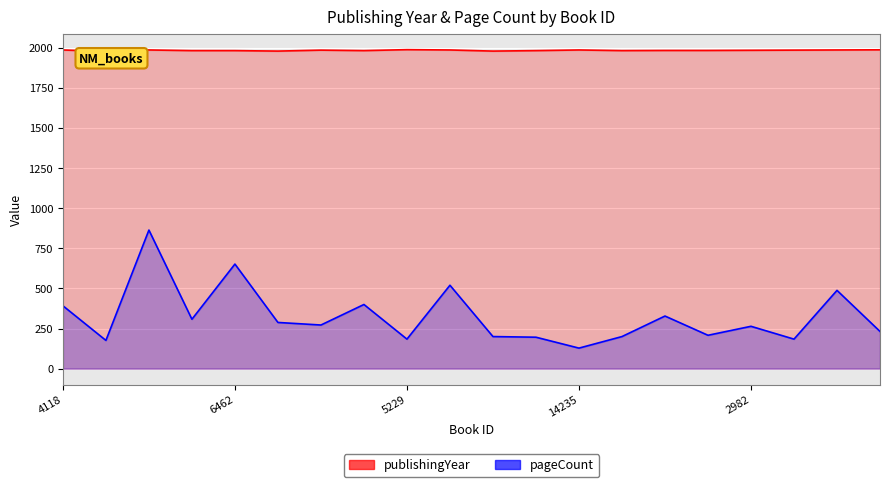

Is the value of publishingYear at 4415 greater than the value of pageCount at 7328?

Yes